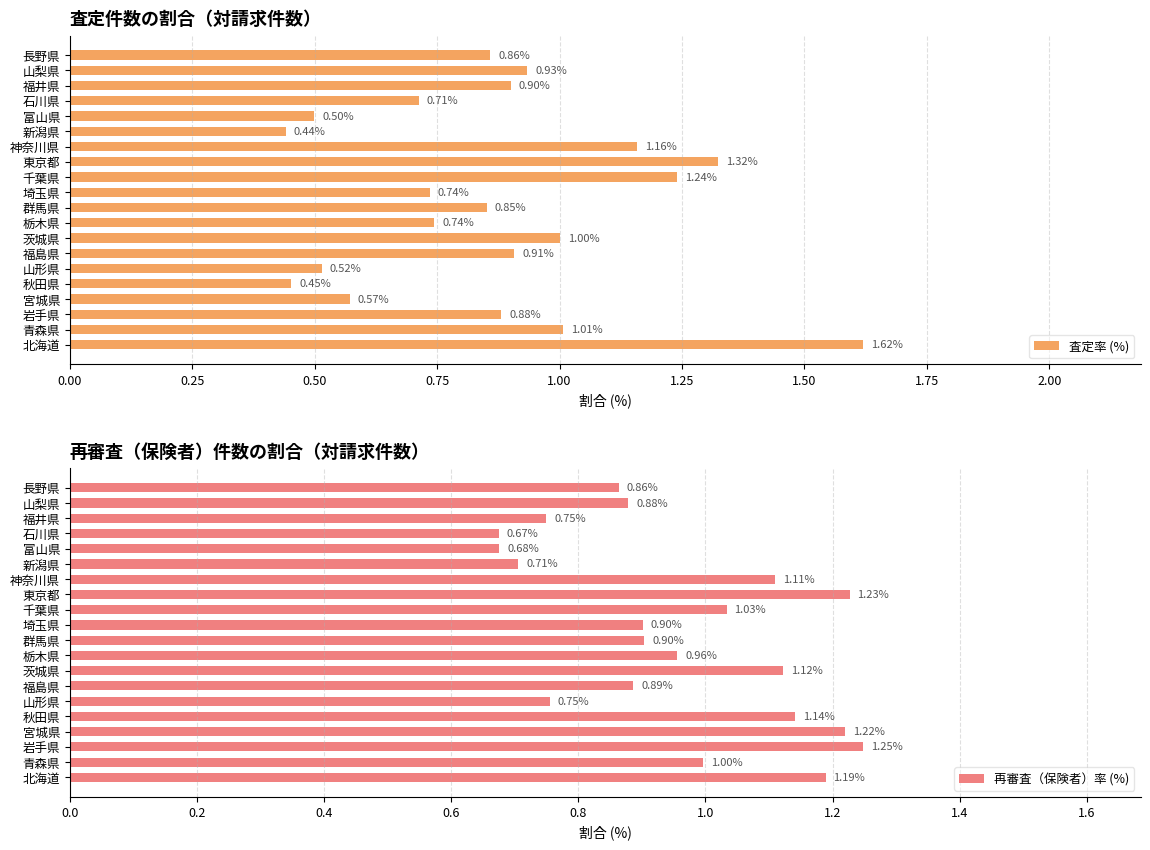

At which label is 査定率 (%) closest to 1?

茨城県